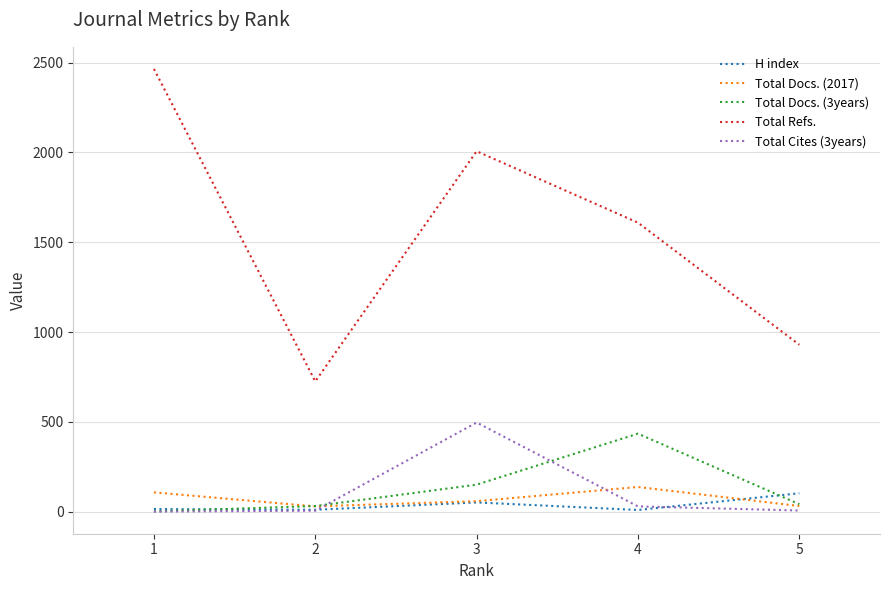

Which series changed the most between 2 and 4?

Total Refs.